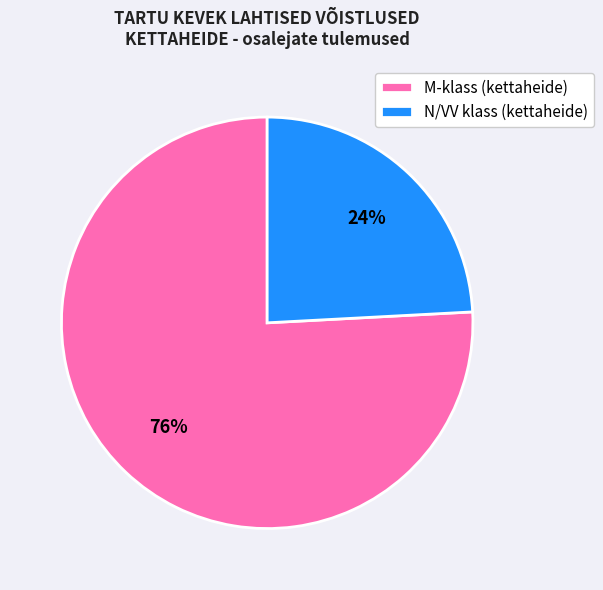

True or false: M-klass (kettaheide) accounts for 76% of the total.

True